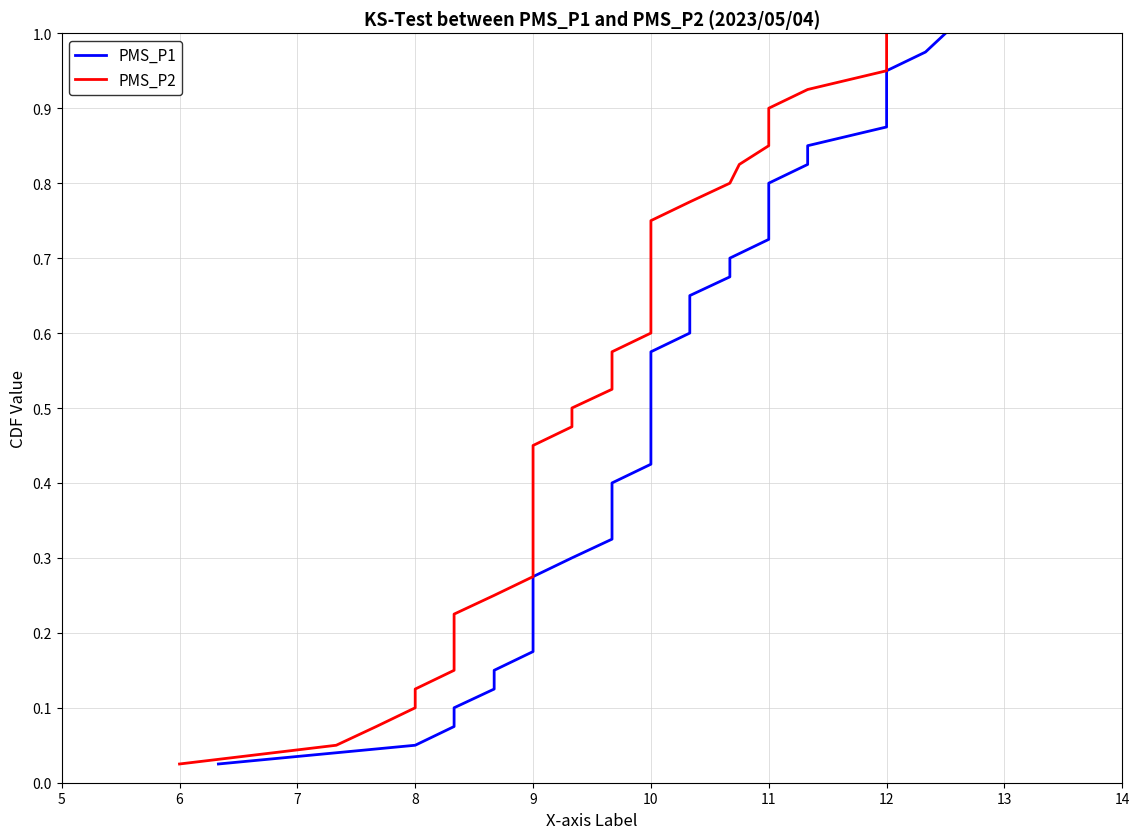

Is this an area chart (filled region under the line)?

No